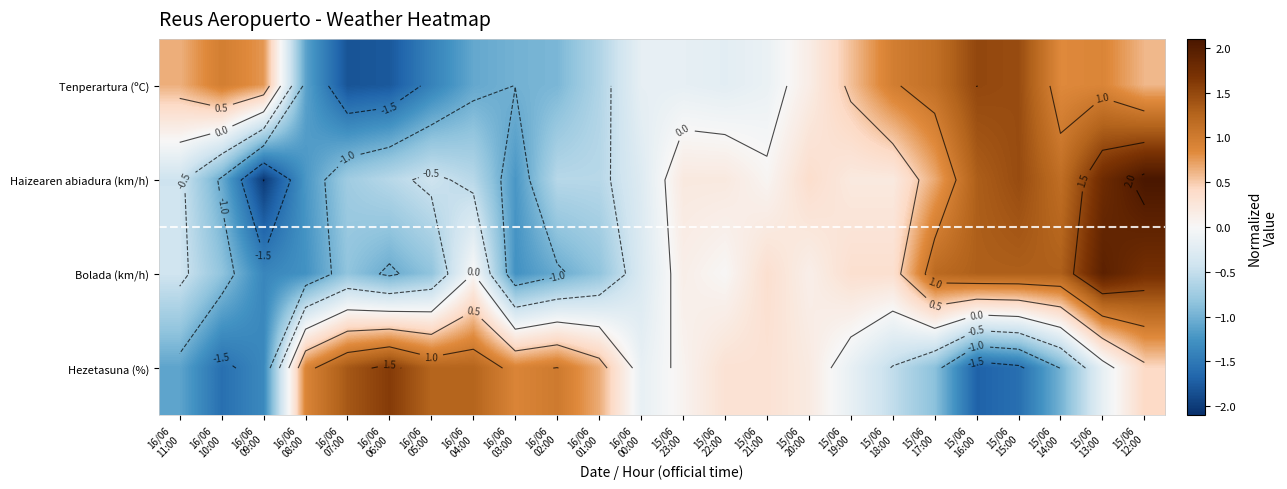

Rank the series at 16/06 08:00 from lowest to highest value.

Bolada (km/h), Haizearen abiadura (km/h), Tenperartura (ºC), Hezetasuna (%)